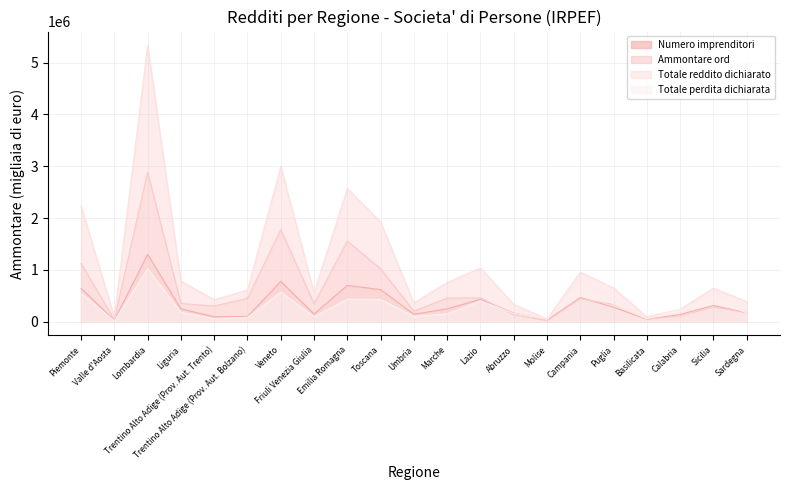

What is the sum of all Ammontare ord values?

12516581